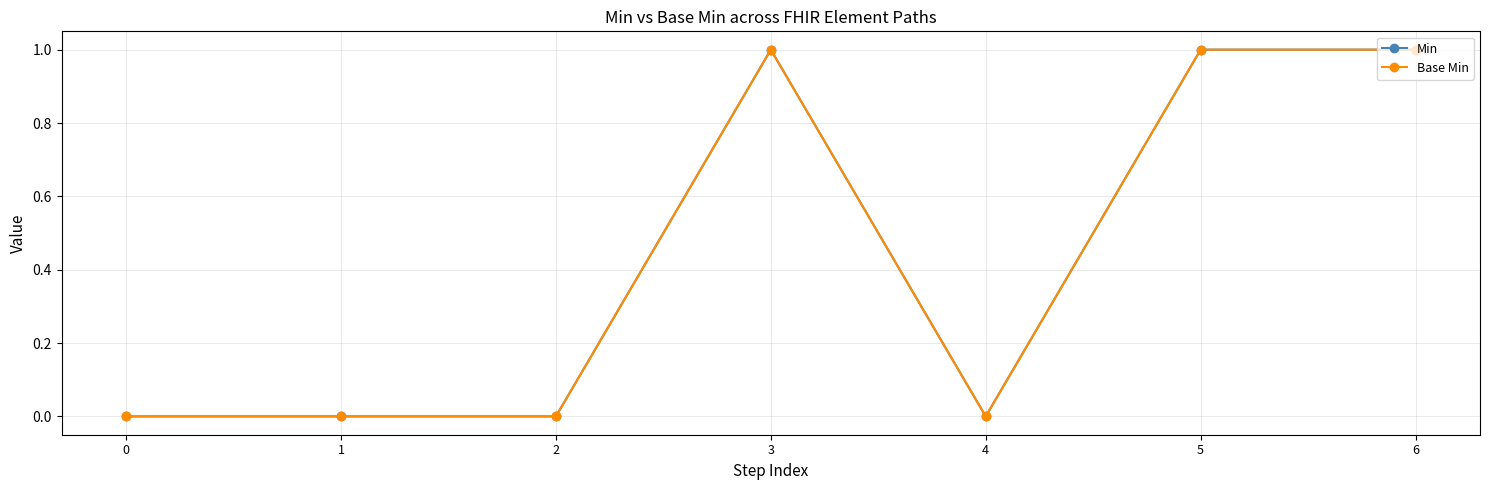

Which series changed the most between 0 and 4?

Min